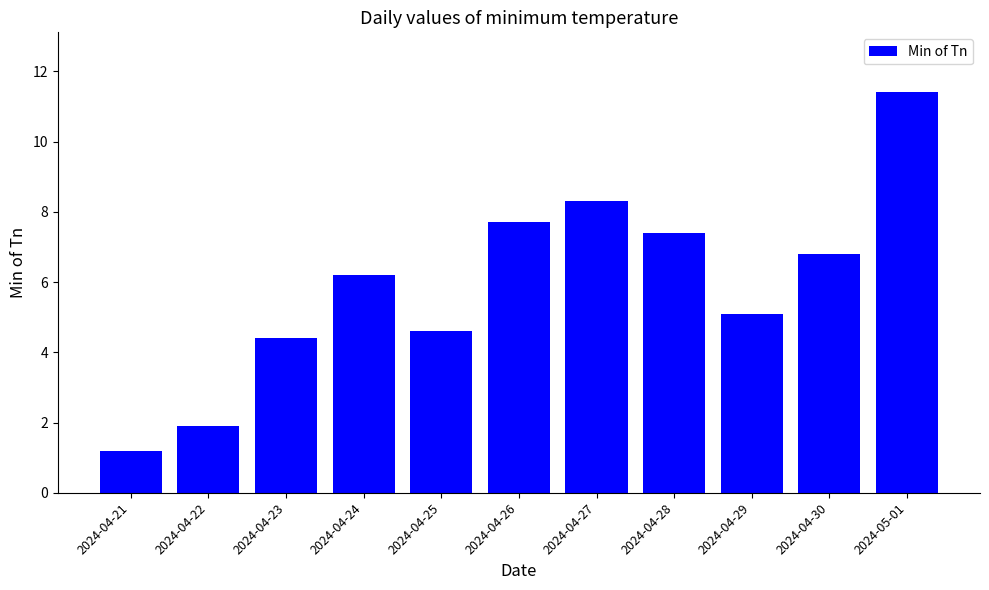

What is the smallest value displayed?

1.2